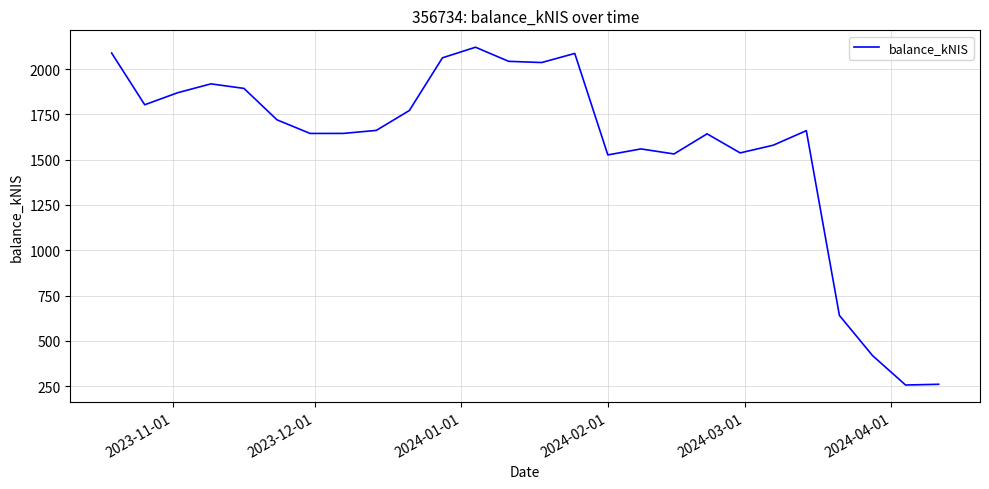

What is the greatest value displayed?

2121.0